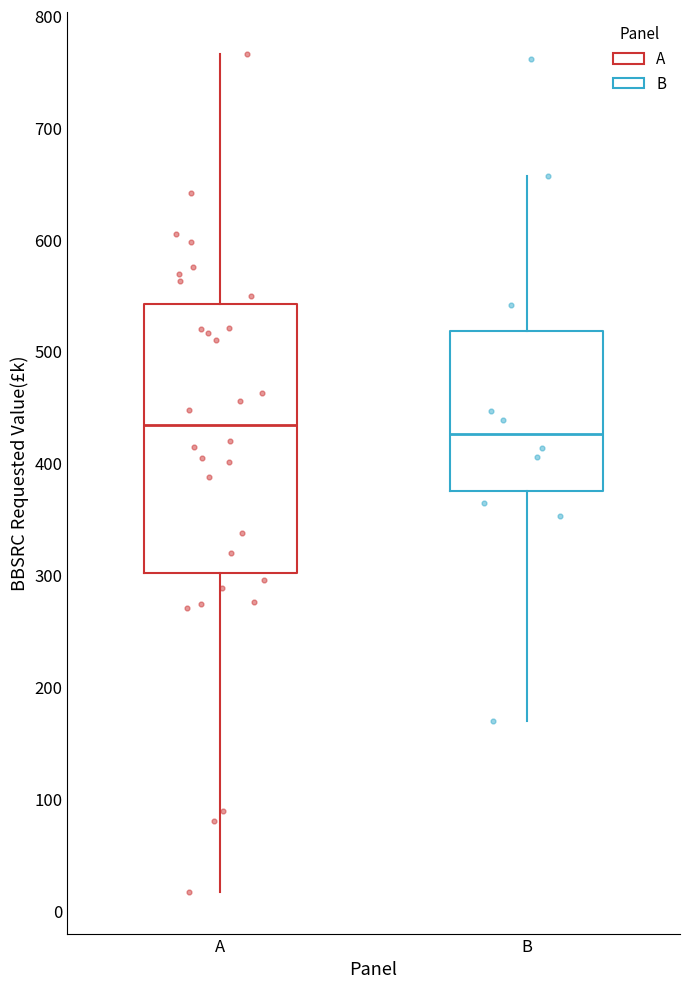

Where is the lower edge of the box for A on the y-axis? The values are not printed on the chart, so give them approximately, as read against the axis.

300